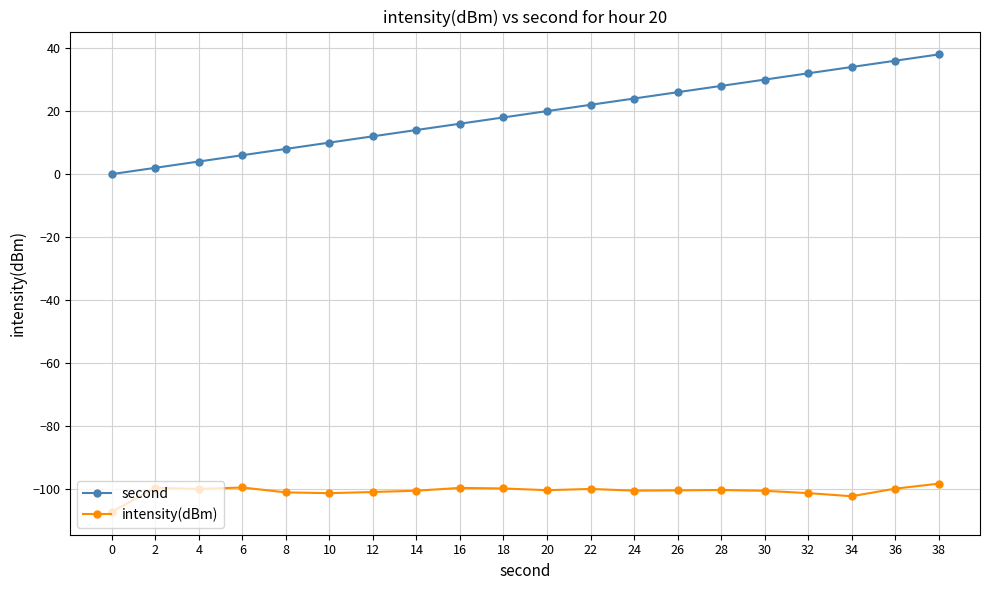

Between 14 and 26, which series saw the biggest shift?

second